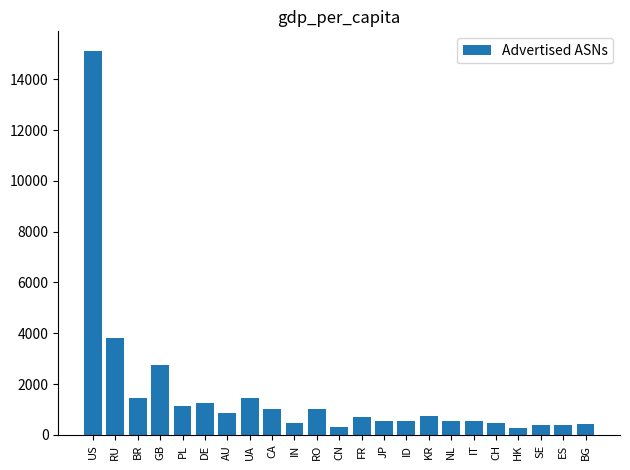

What is the change in value from US to GB?

-12396